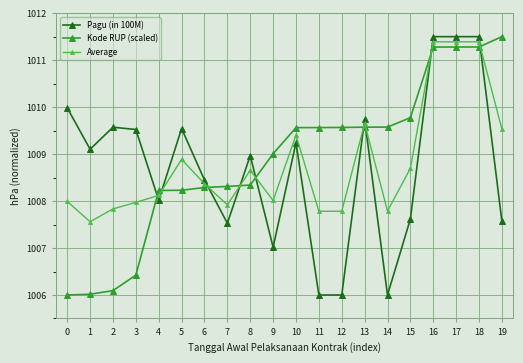

What is the sum of the Kode RUP (scaled) values at 6 and 15?

2018.1